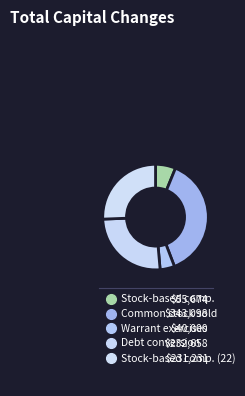

What is the largest slice in the pie chart?

Common stock sold